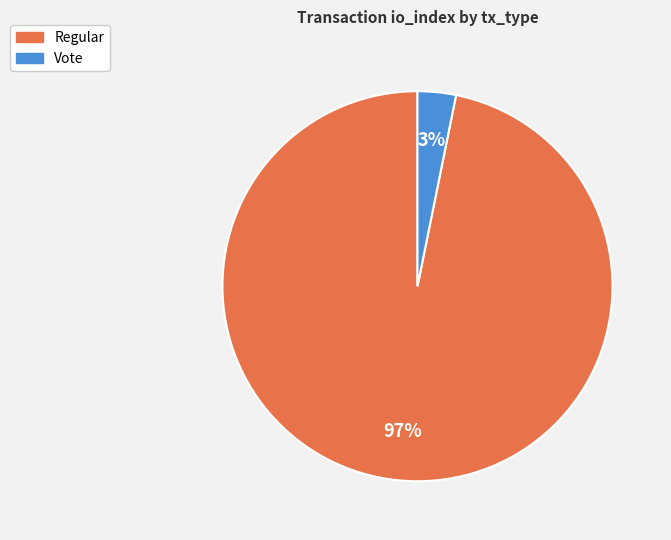

The Vote slice represents 3% of the pie. True or false?

True